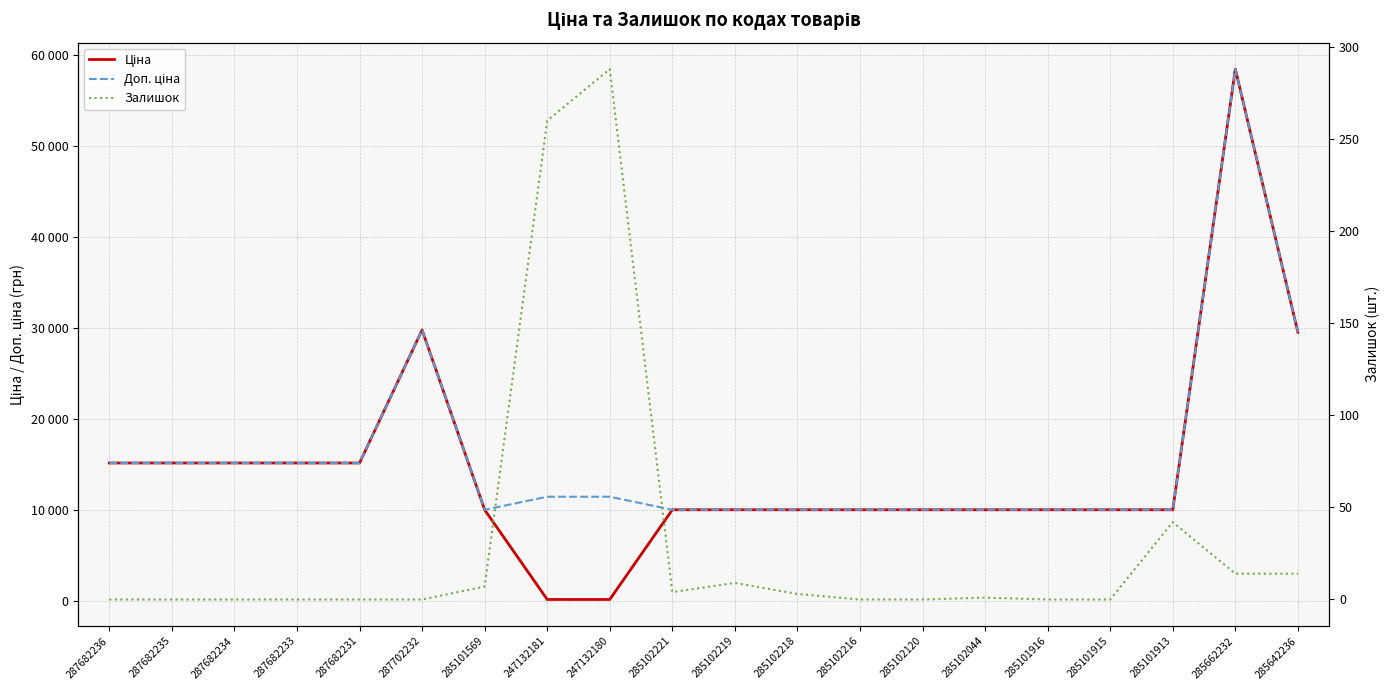

How many times do Залишок and Ціна cross each other?

2